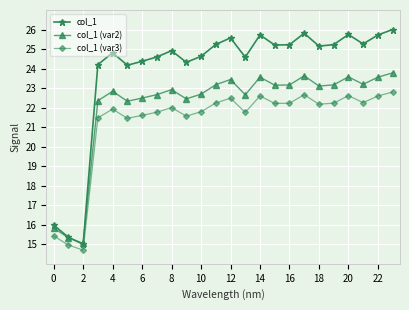

List the series in order of their peak value, lowest first.

col_1 (var3), col_1 (var2), col_1